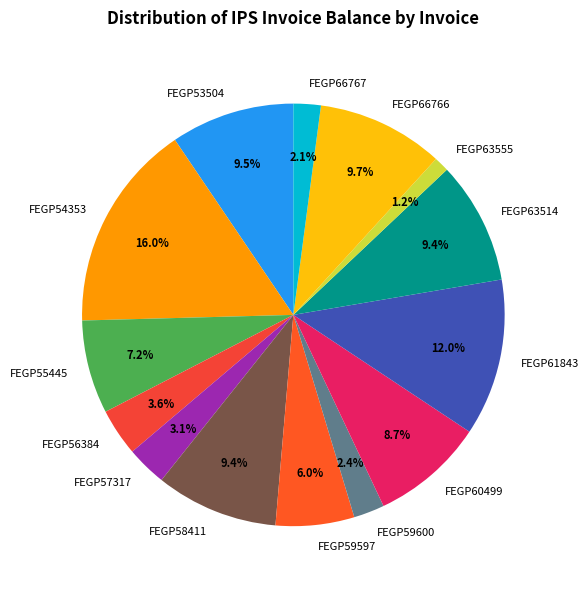

What is the total percentage of FEGP59597 and FEGP66767?

8.1%